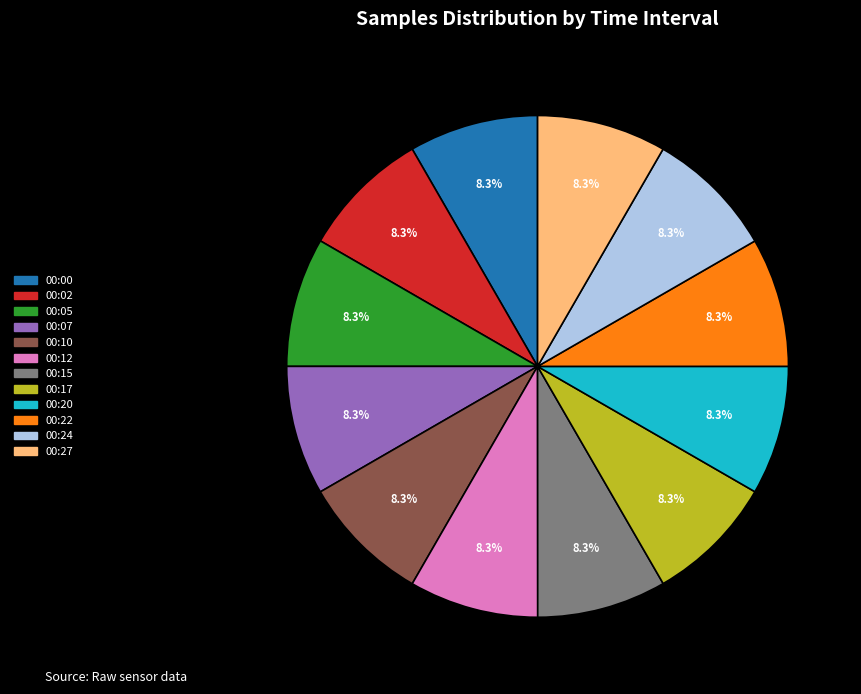

Is there any slice that represents more than half of the pie?

No